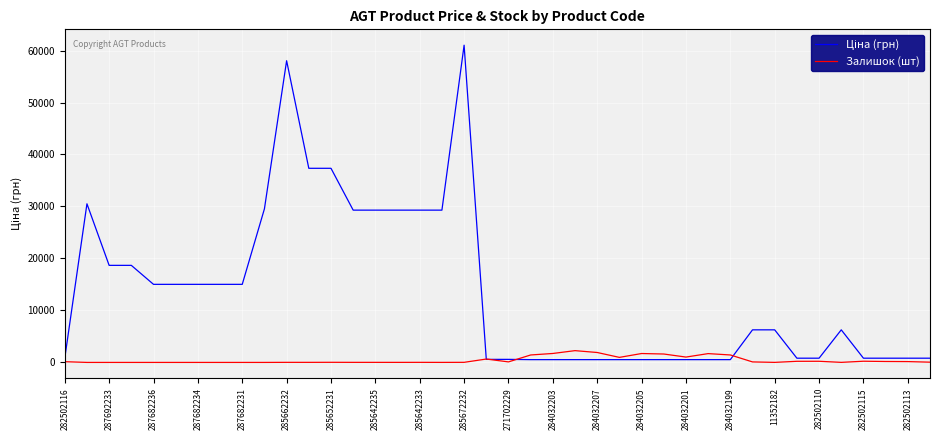

What is the greatest value displayed?

61024.7